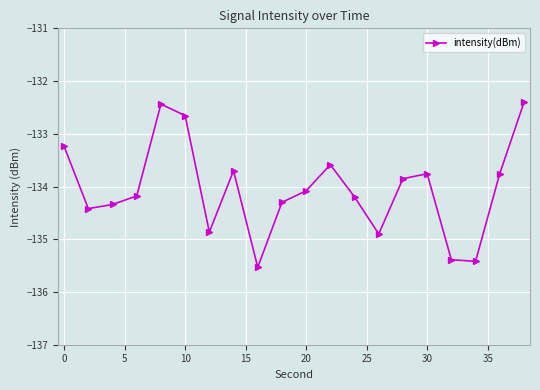

What is the value of the 10th point from the left?

-134.3